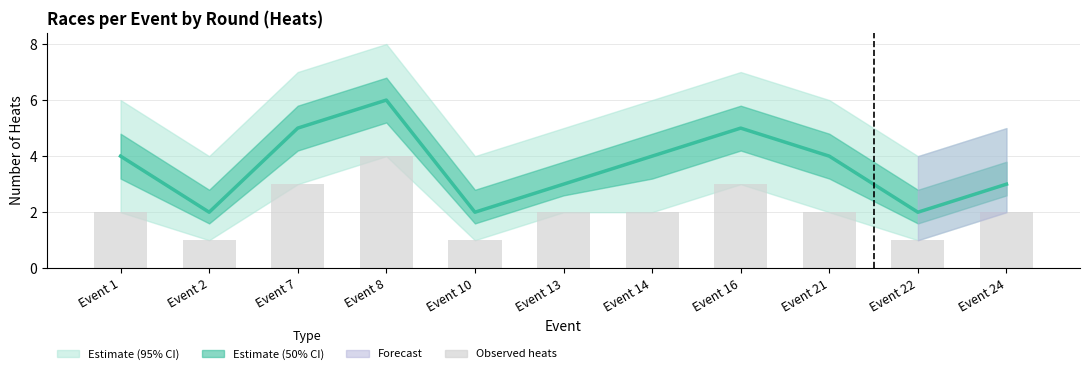

What is the minimum value for Observed heats (lower bound)?

1